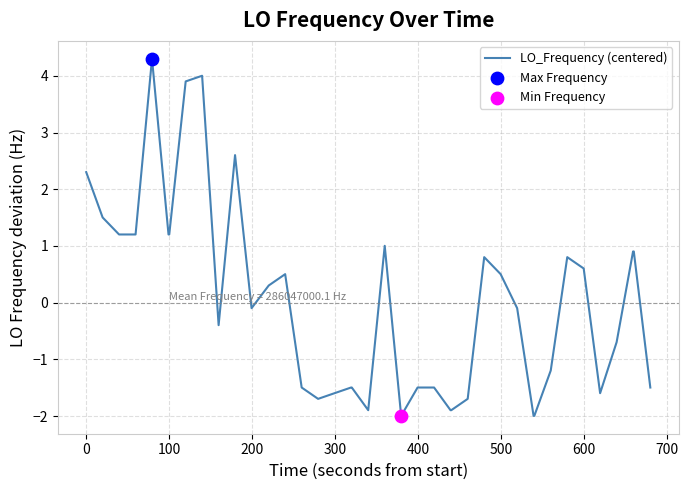

What is the maximum value shown in the chart?

4.3